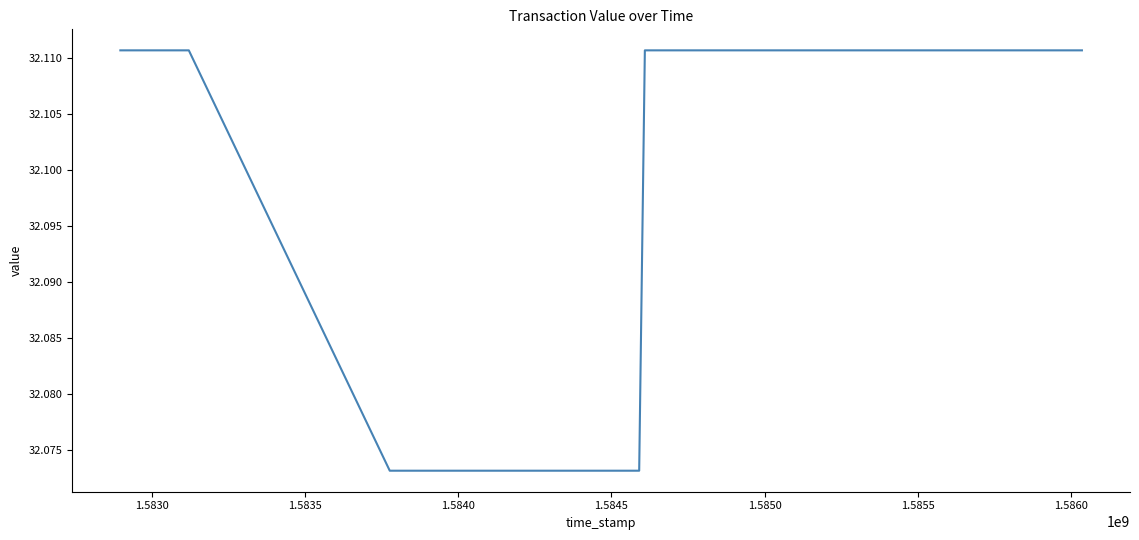

Count the values in the range 32 to 33.

8